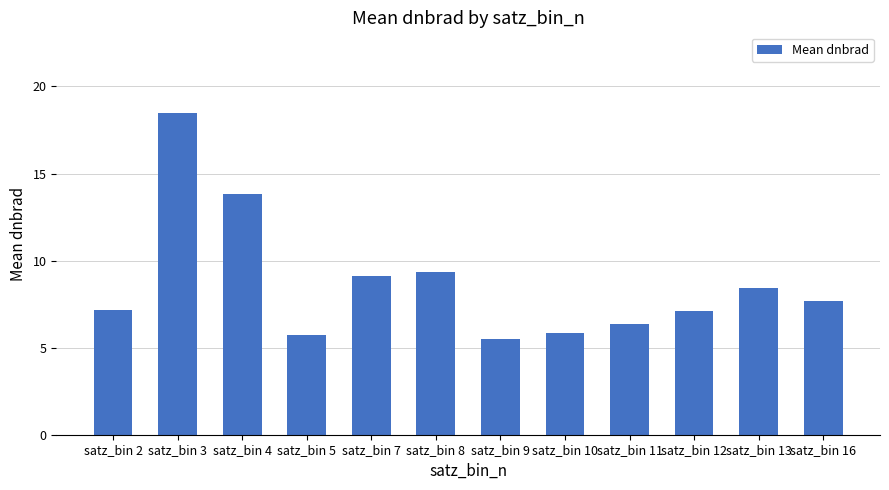

What is the change in value from satz_bin 5 to satz_bin 11?

+0.6